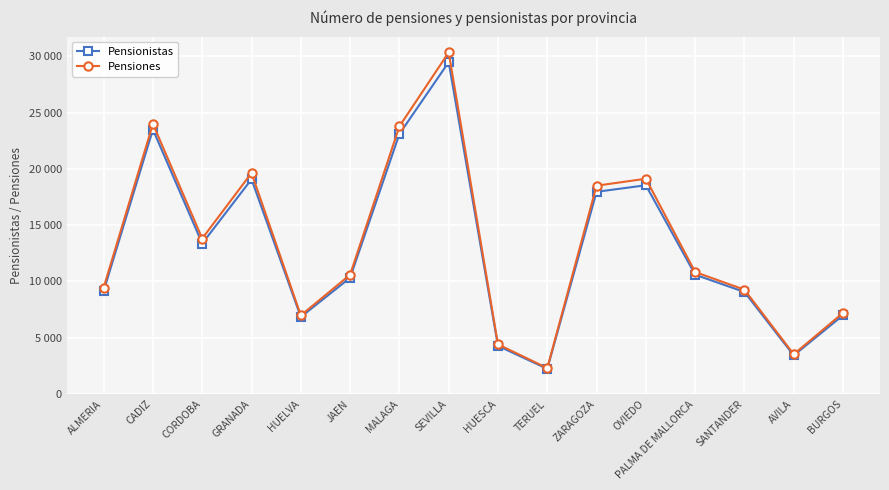

The value of Pensionistas at MALAGA is 32338. True or false?

False